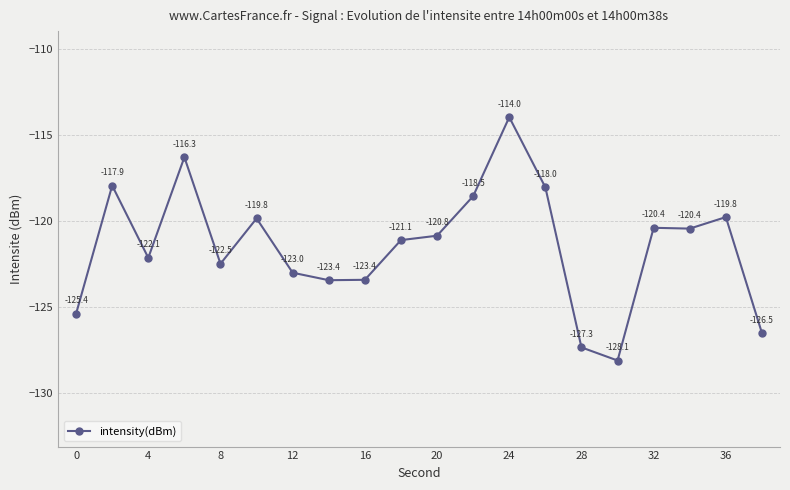

What is the average value?

-121.4